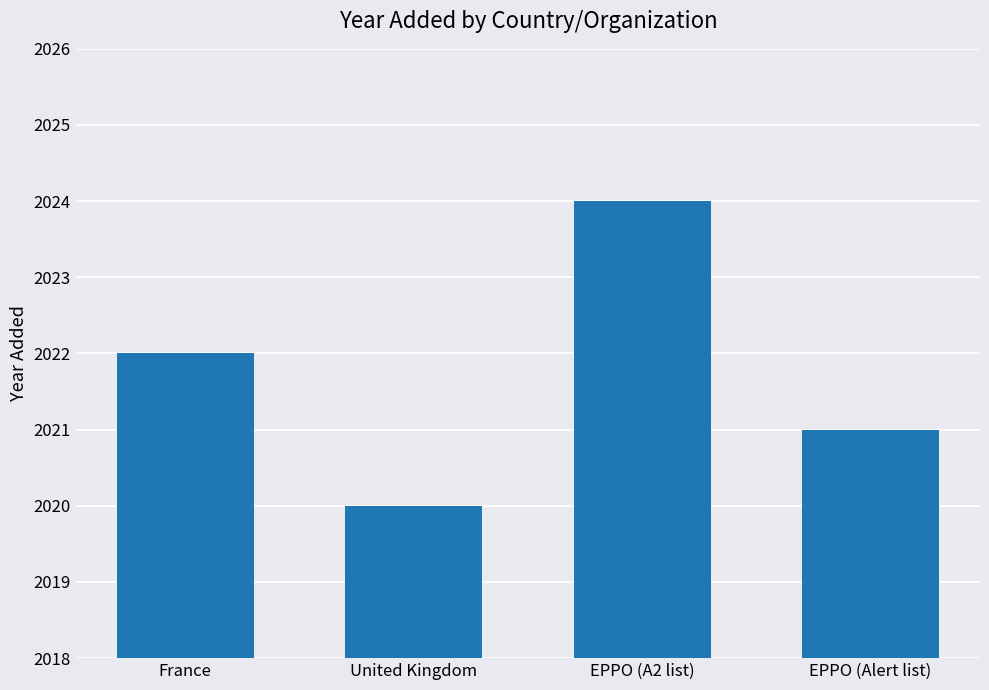

What position from the left is EPPO (A2 list)?

3